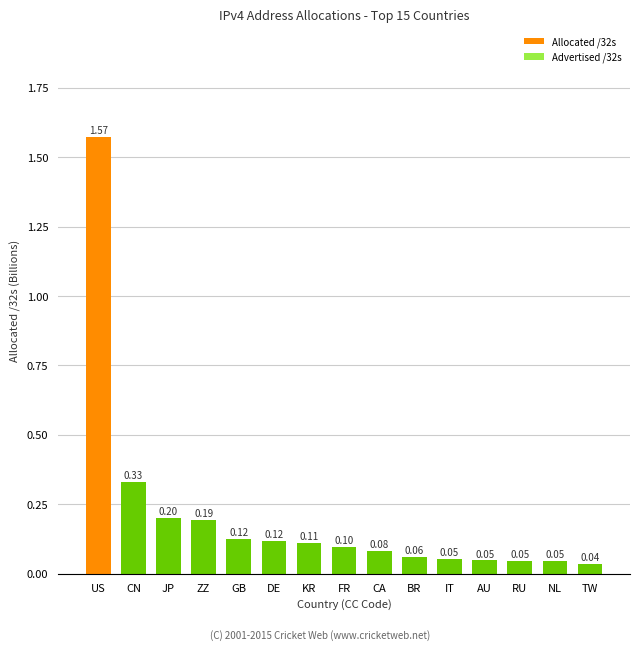

What is the change in value from US to JP?

-1.4